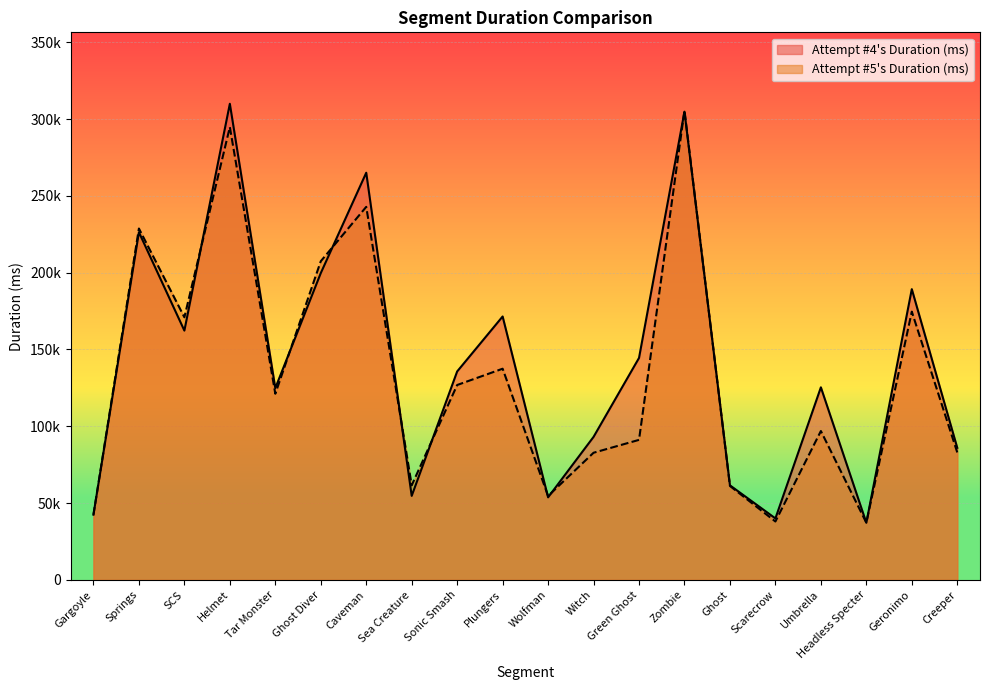

What is the label of the 15th point from the right?

Ghost Diver